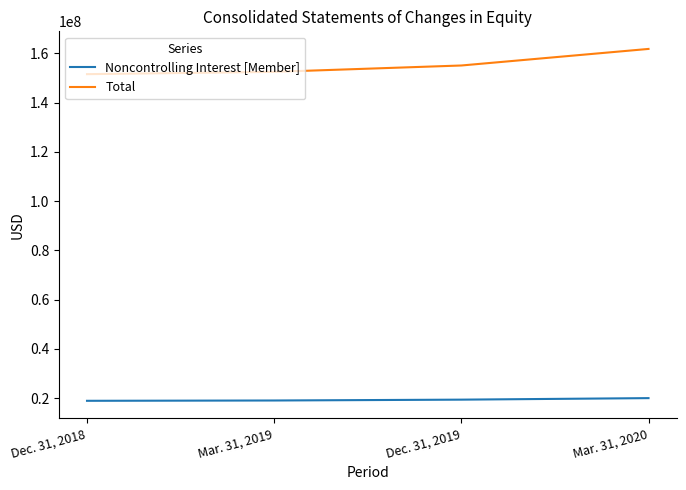

Rank the series at Mar. 31, 2020 from lowest to highest value.

Noncontrolling Interest [Member], Total